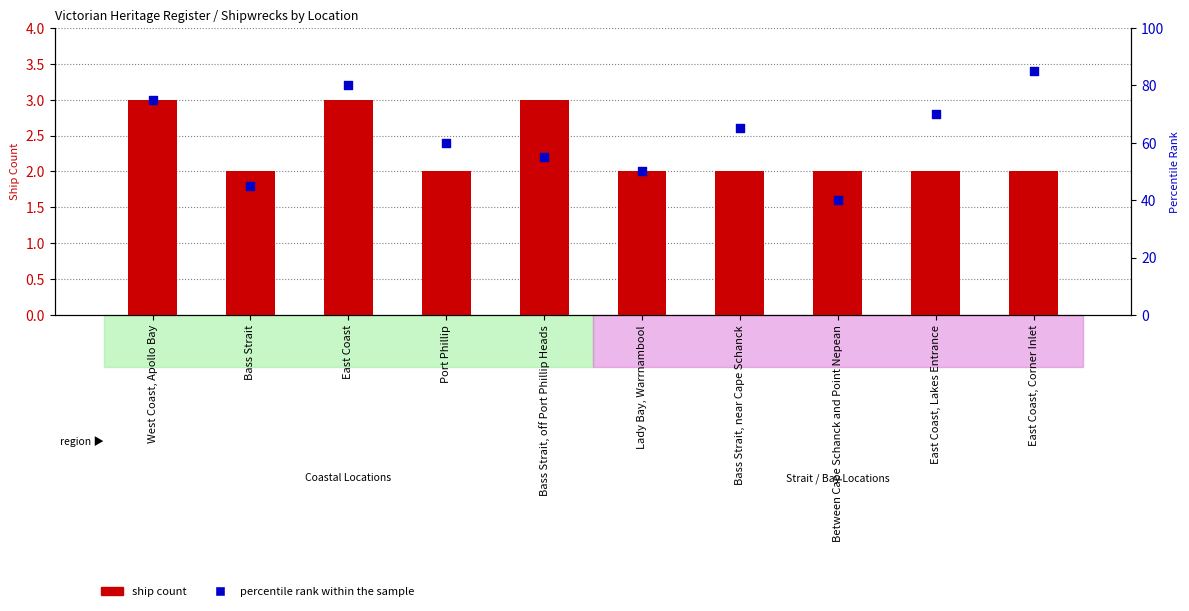

What is the total value across all series at East Coast, Lakes Entrance?

72